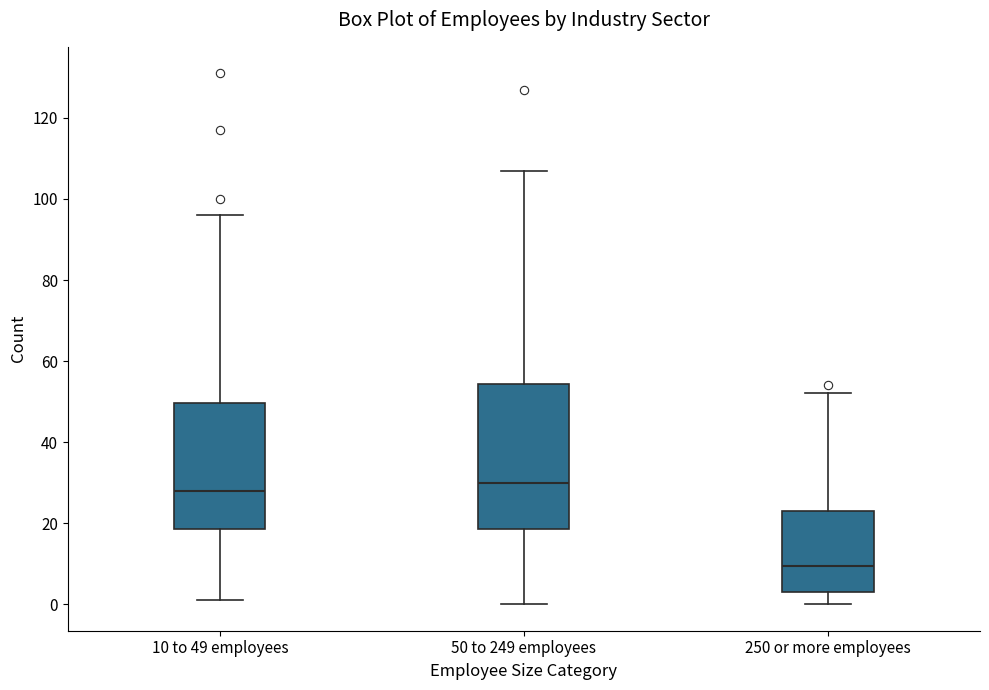

Which box's median line is the lowest?

250 or more employees